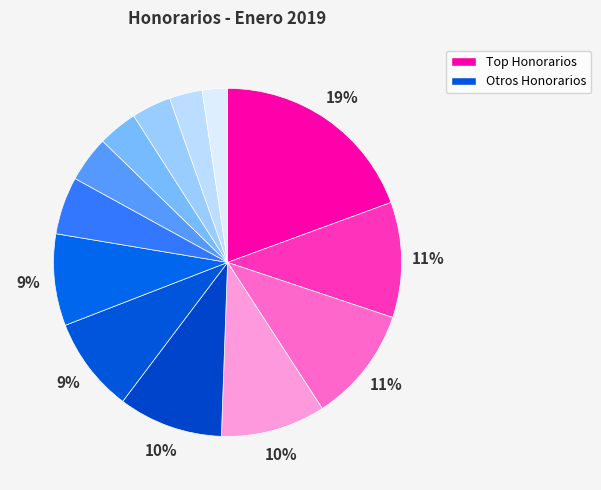

Count the number of slices in the pie.

13